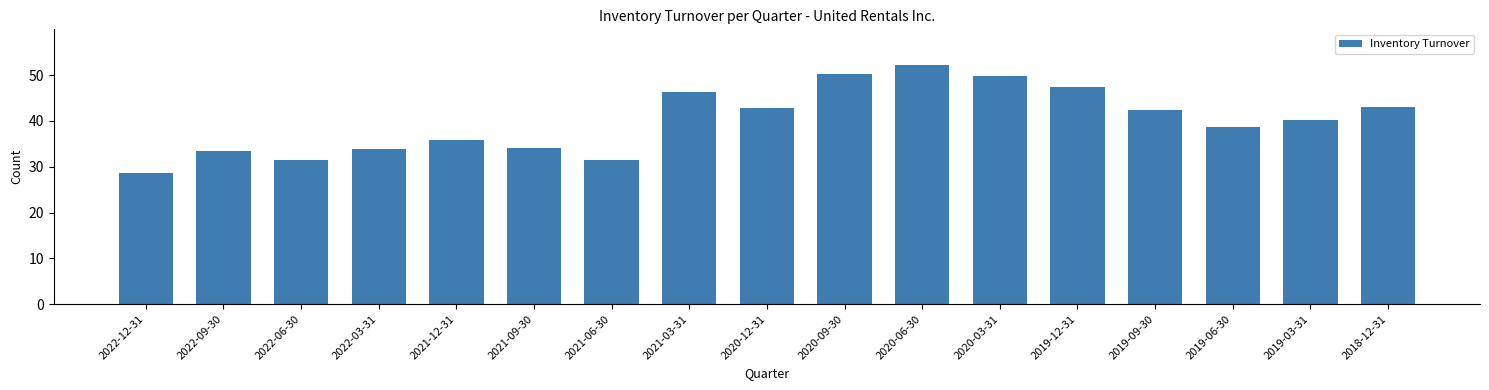

What is the ratio of the value at 2018-12-31 to the value at 2020-06-30?

0.8